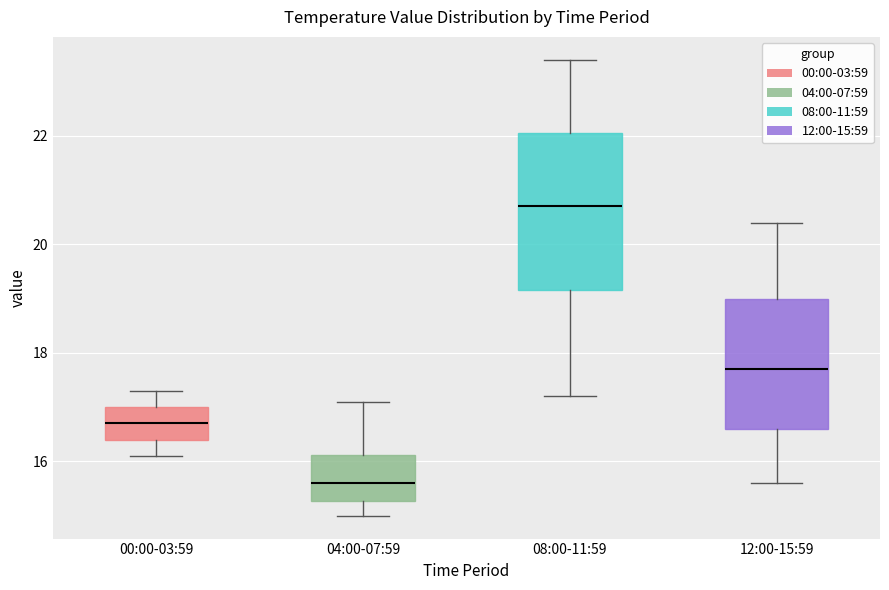

Reading left to right, transcribe this box plot: for each box, give where its median line is, the range the box spans, and where its two whiskers end, as read against the y-axis. The values are not printed on the chart, so give them approximately, as read against the axis.

00:00-03:59: median 16.8, box 16.4 to 17.0, whiskers 16.2 to 17.4
04:00-07:59: median 15.6, box 15.2 to 16.2, whiskers 15.0 to 17.2
08:00-11:59: median 20.8, box 19.2 to 22.0, whiskers 17.2 to 23.4
12:00-15:59: median 17.8, box 16.6 to 19.0, whiskers 15.6 to 20.4